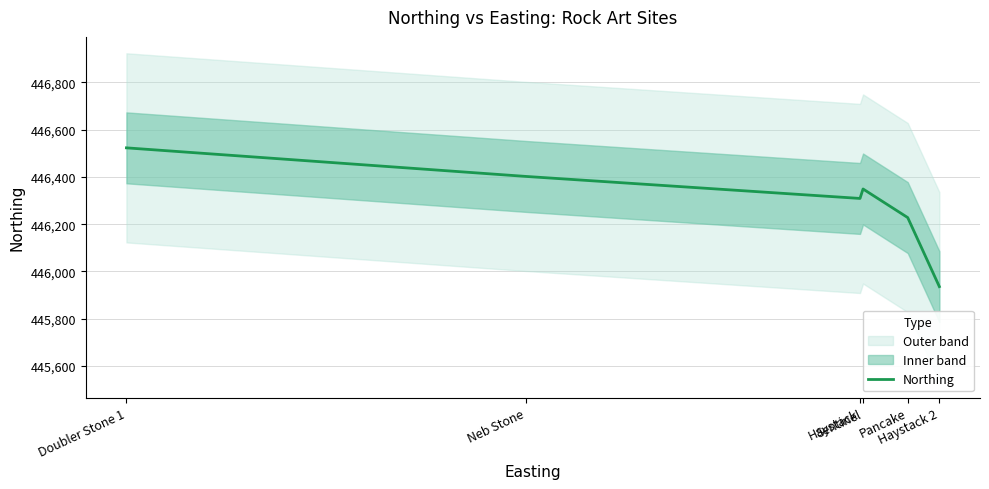

Reading left to right, what are all the values shown in this chart?

446523	446402	446309	446349	446228	445936